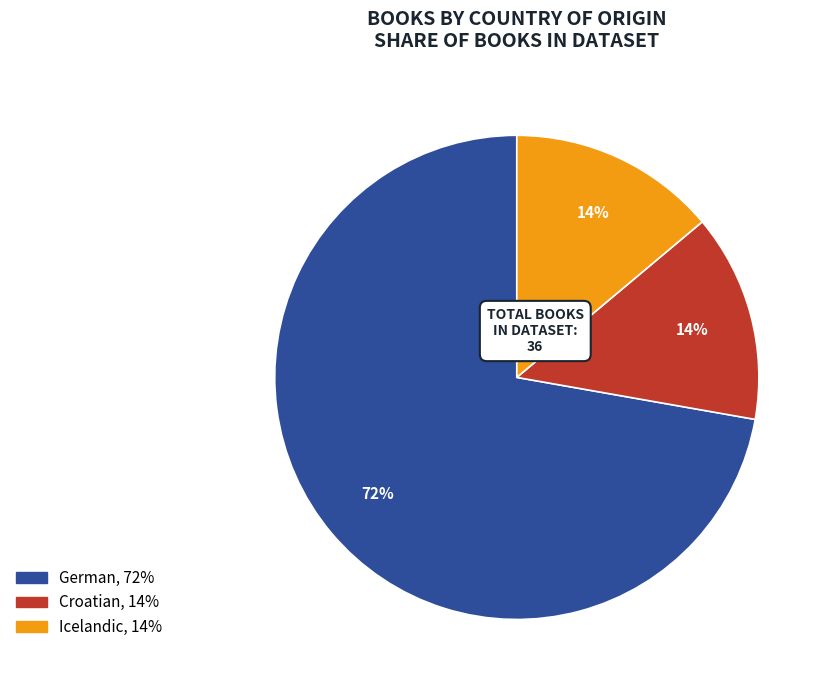

True or false: German accounts for 83% of the total.

False